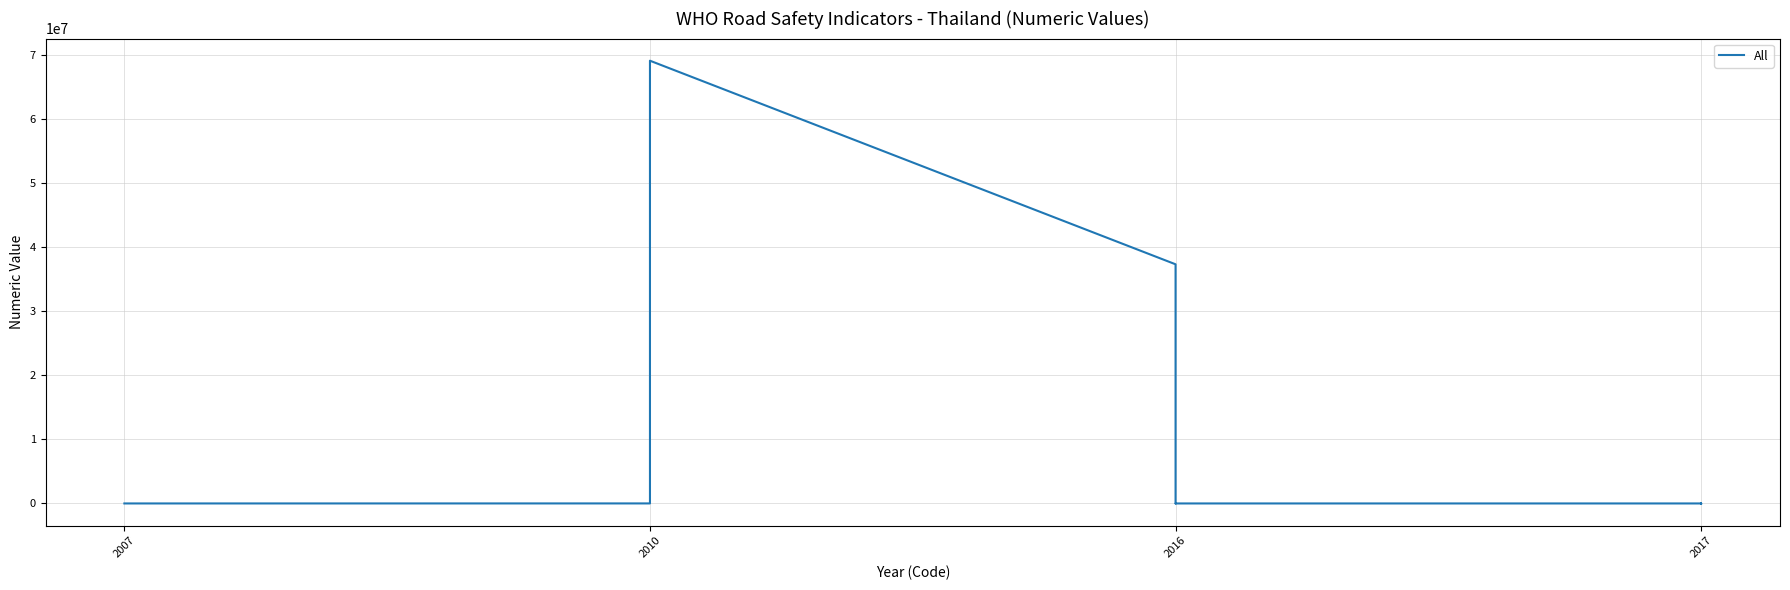

True or false: the data shows 47.9 at 2016.

False